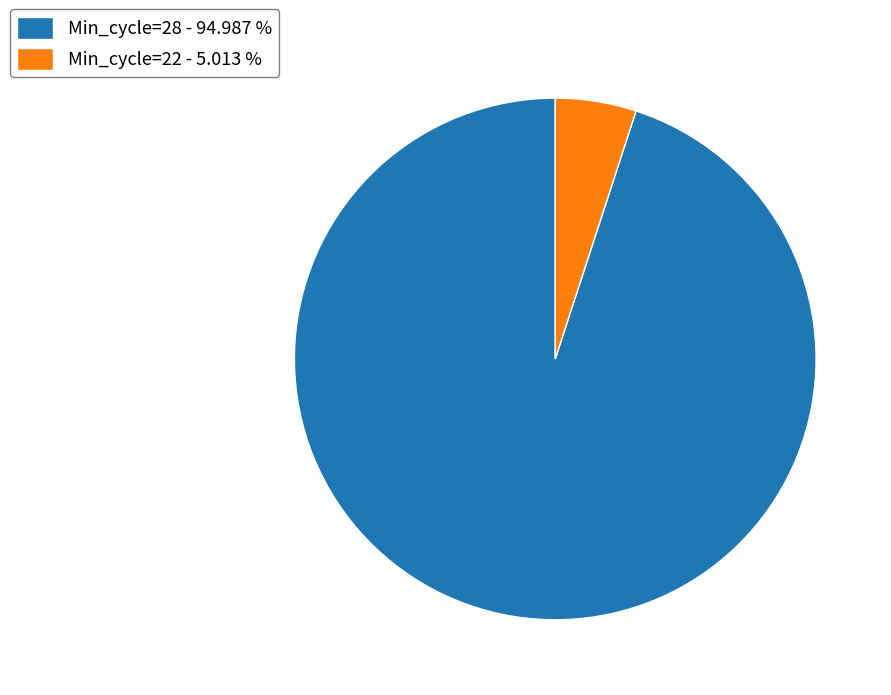

Which category accounts for the majority?

Min_cycle=28 - 94.987 %